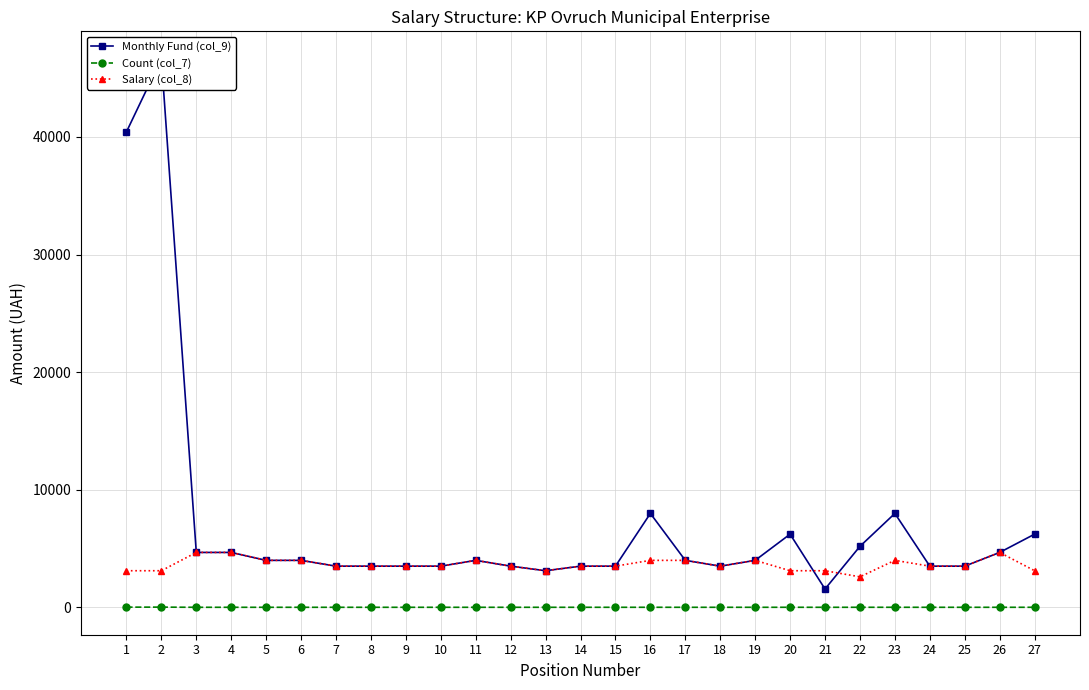

At which category does Count (col_7) reach its first local valley?

21